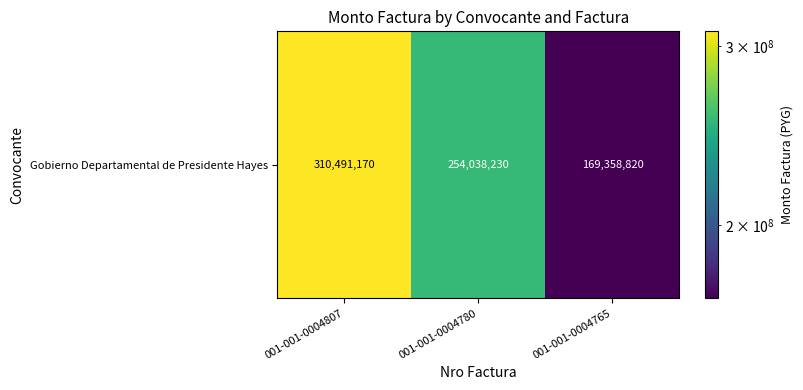

What is the sum of the values at 001-001-0004765 and 001-001-0004780?

423397050